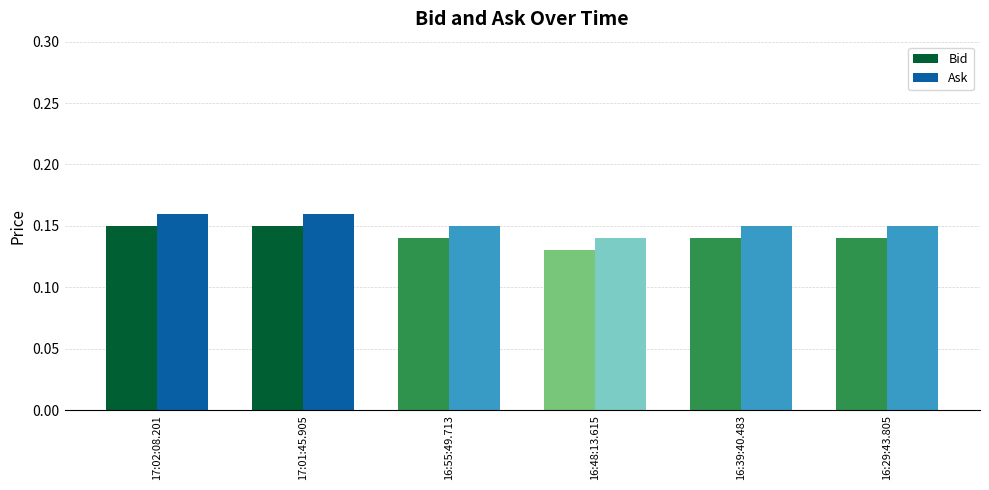

Is the value of Bid at 17:02:08.201 greater than the value of Ask at 16:48:13.615?

Yes